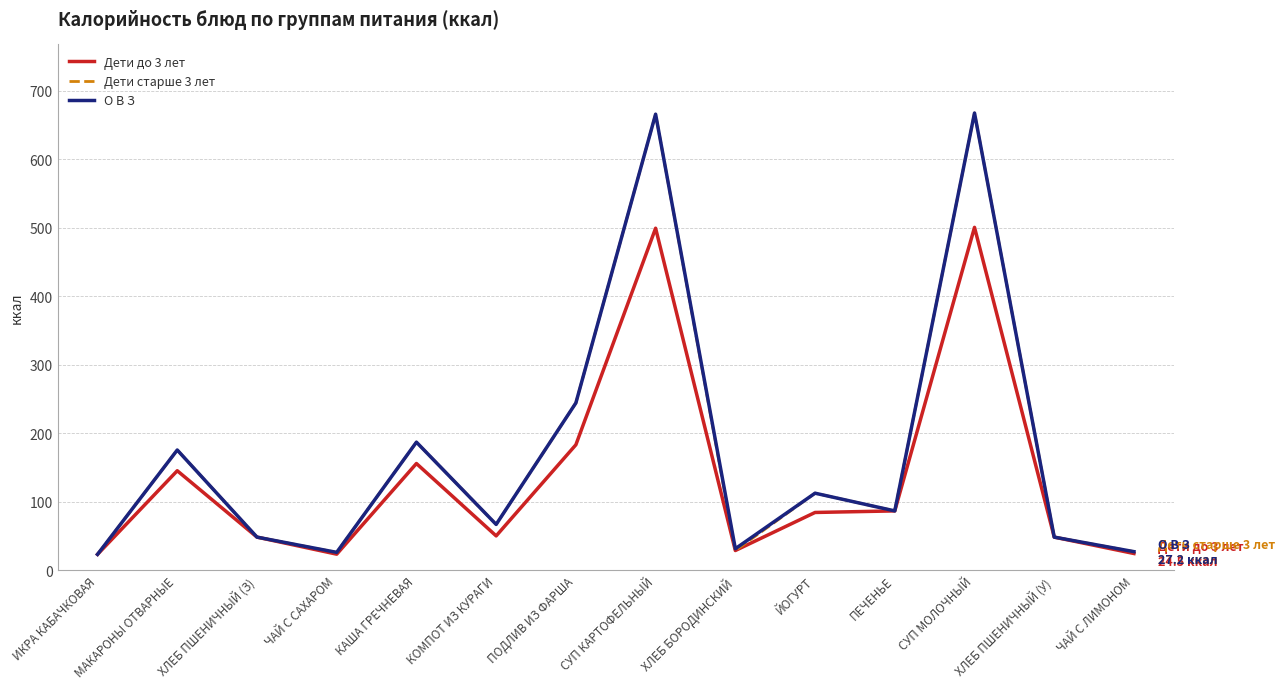

What is the total value across all series at ИКРА КАБАЧКОВАЯ?

69.8